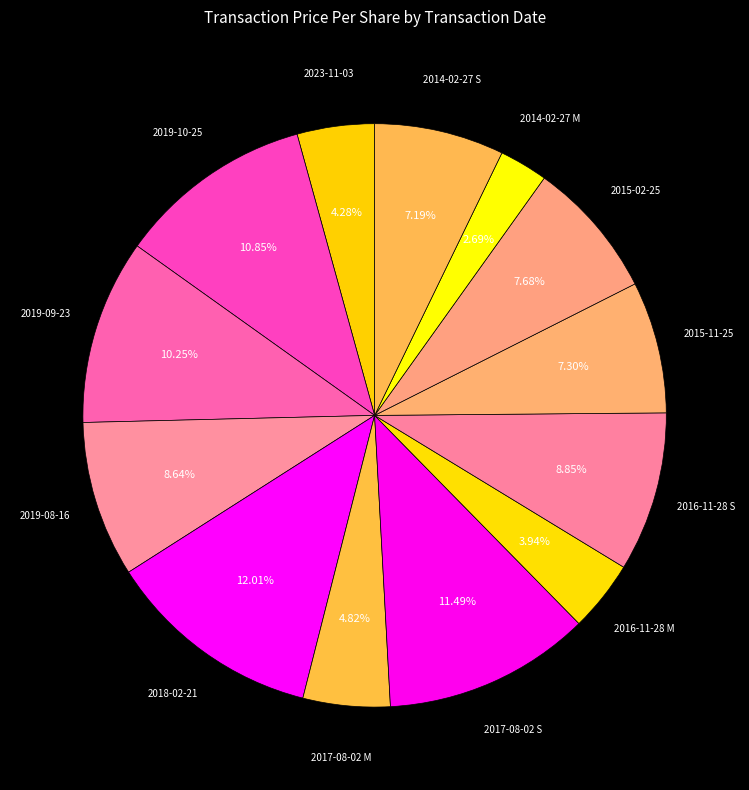

What is the smallest slice in the pie chart?

2014-02-27 M